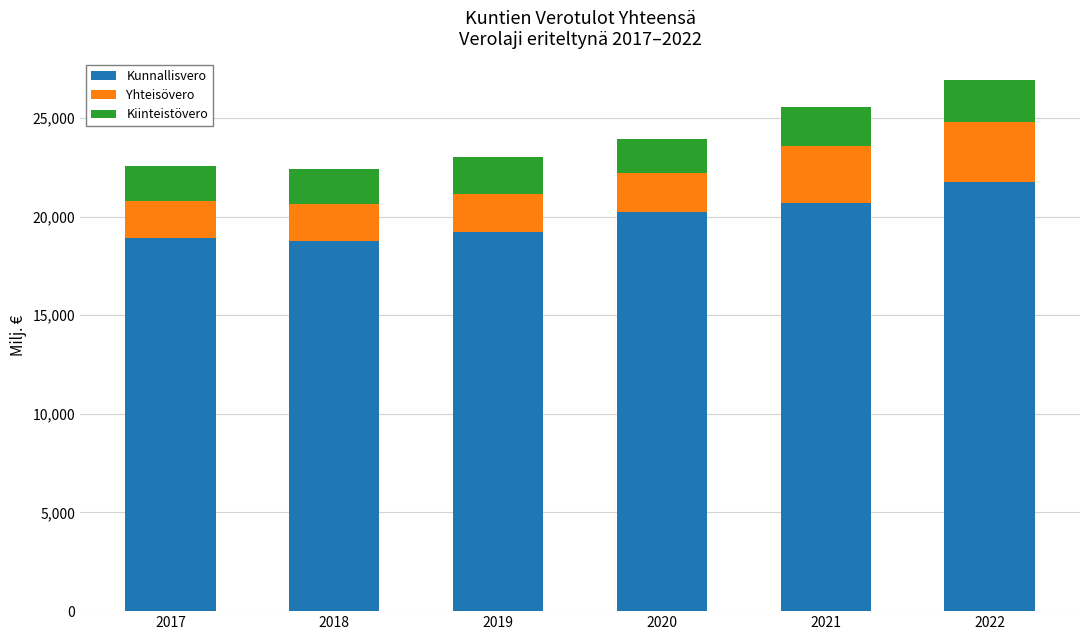

How many series are shown in this chart?

3